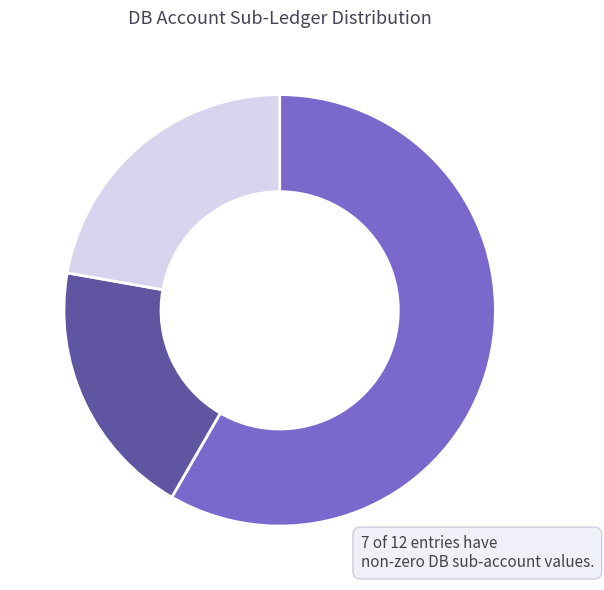

Count the number of slices in the pie.

3